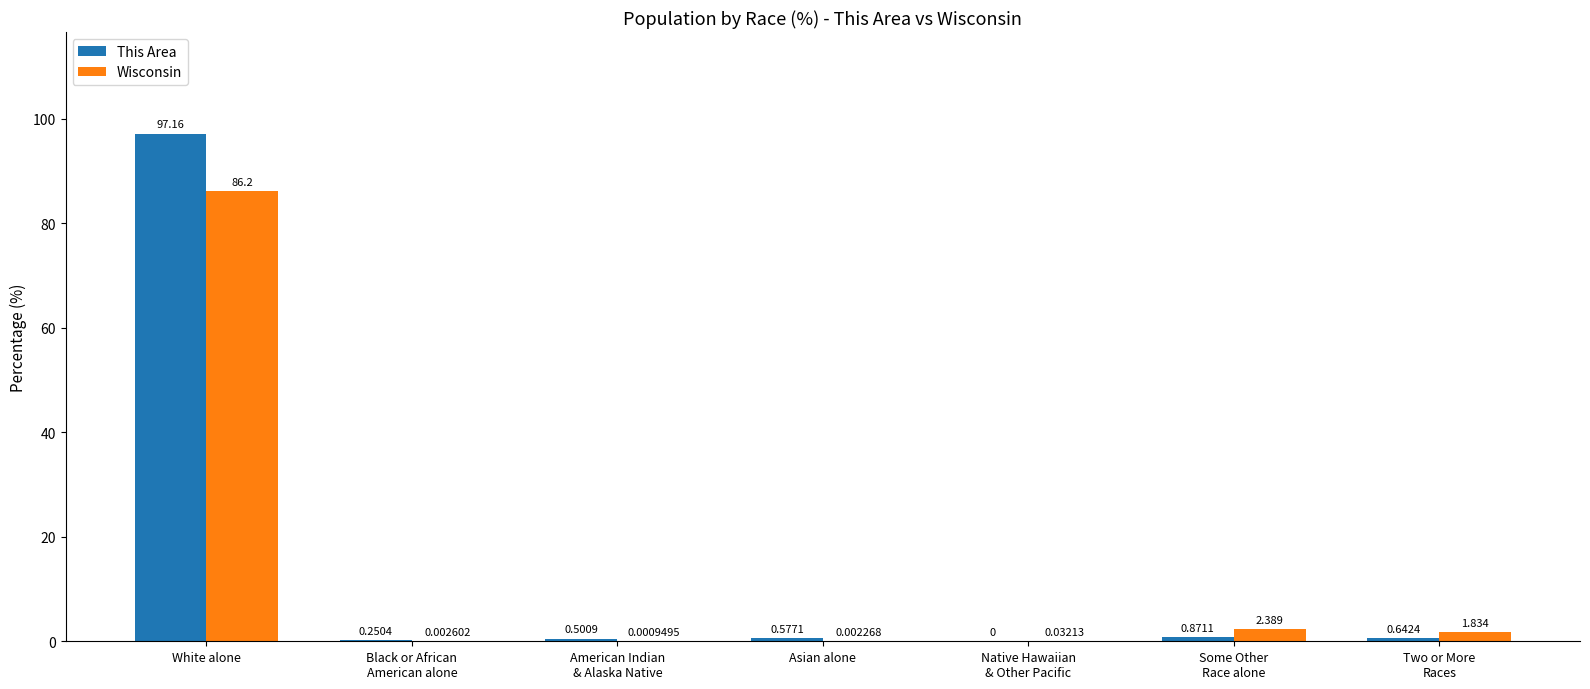

Count the number of categories in the chart.

7